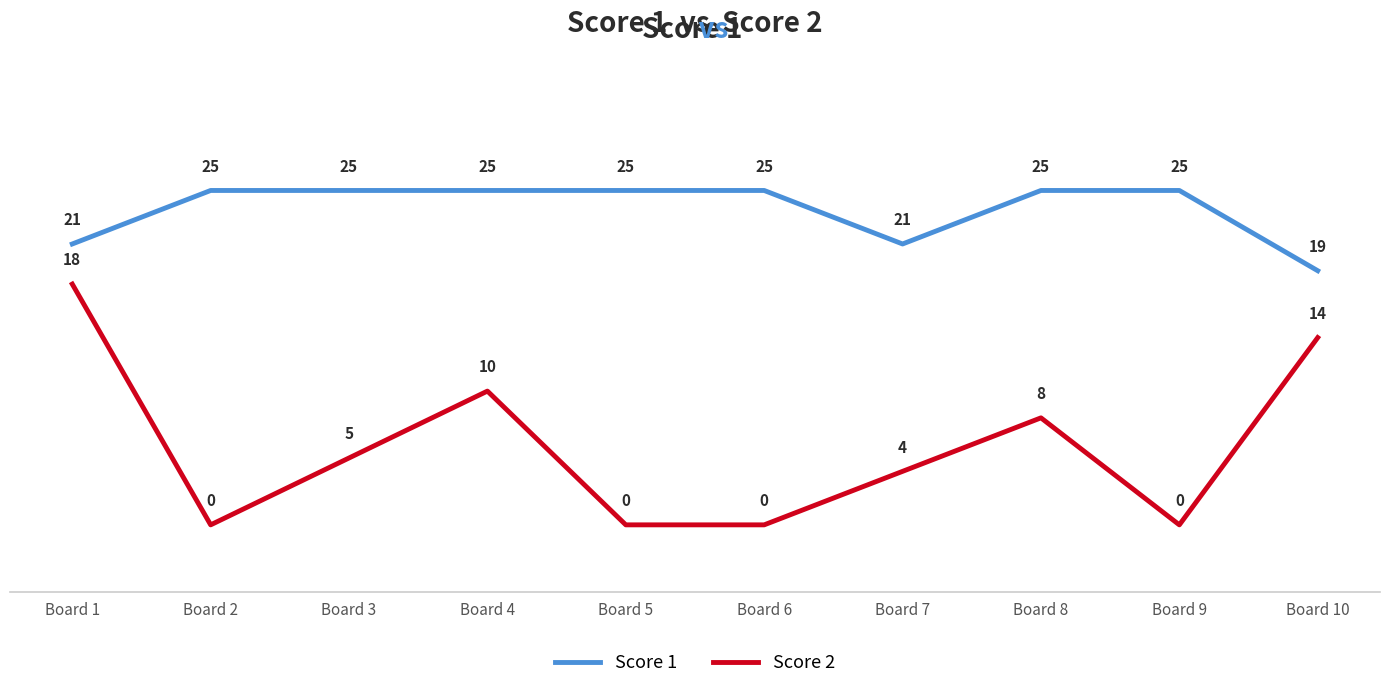

Is the value of Score 1 at Board 2 greater than the value of Score 2 at Board 4?

Yes